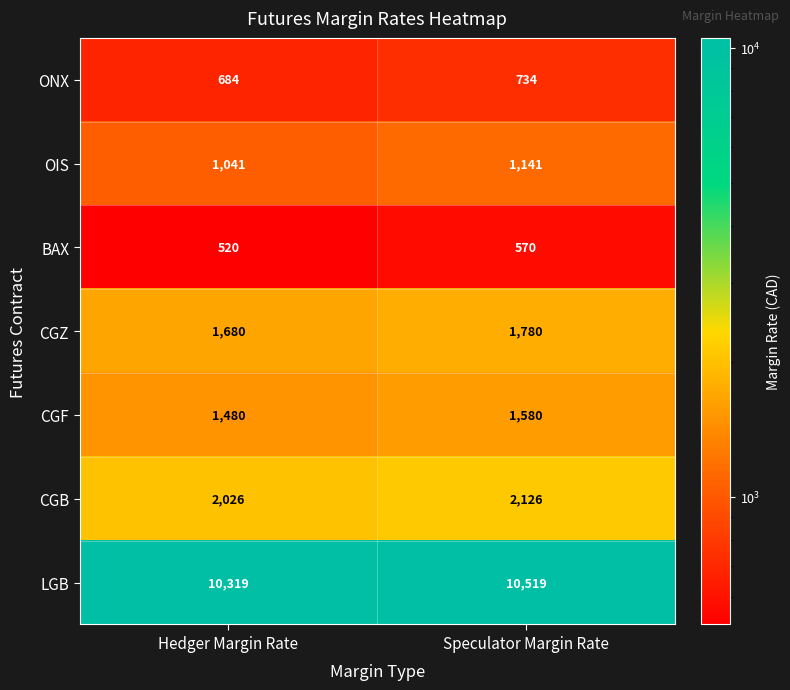

Reading left to right, transcribe all the data shown in this chart.

ONX: Hedger Margin Rate=684	Speculator Margin Rate=734
OIS: Hedger Margin Rate=1041	Speculator Margin Rate=1141
BAX: Hedger Margin Rate=520	Speculator Margin Rate=570
CGZ: Hedger Margin Rate=1680	Speculator Margin Rate=1780
CGF: Hedger Margin Rate=1480	Speculator Margin Rate=1580
CGB: Hedger Margin Rate=2026	Speculator Margin Rate=2126
LGB: Hedger Margin Rate=10319	Speculator Margin Rate=10519